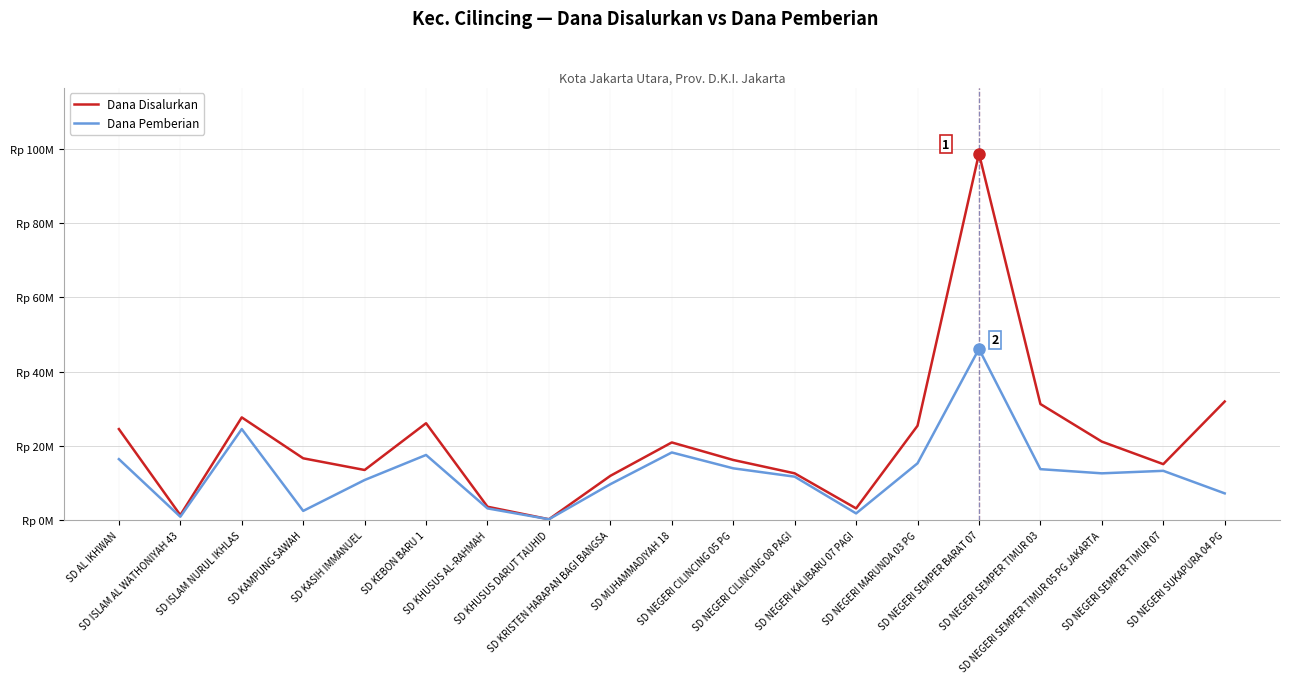

What are all the series names shown in the legend?

Dana Disalurkan, Dana Pemberian